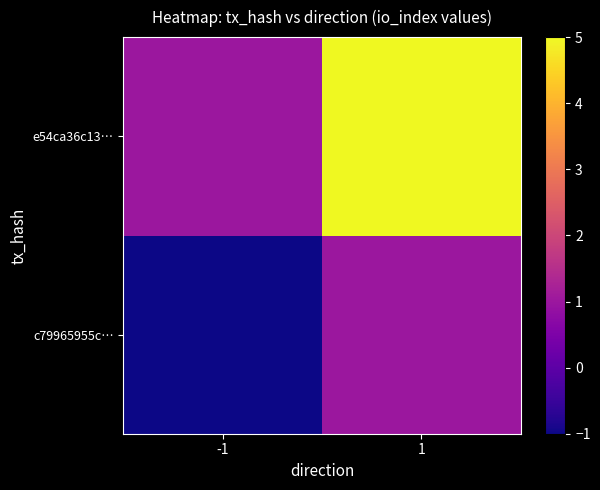

At which category is the sum across all series the highest?

1